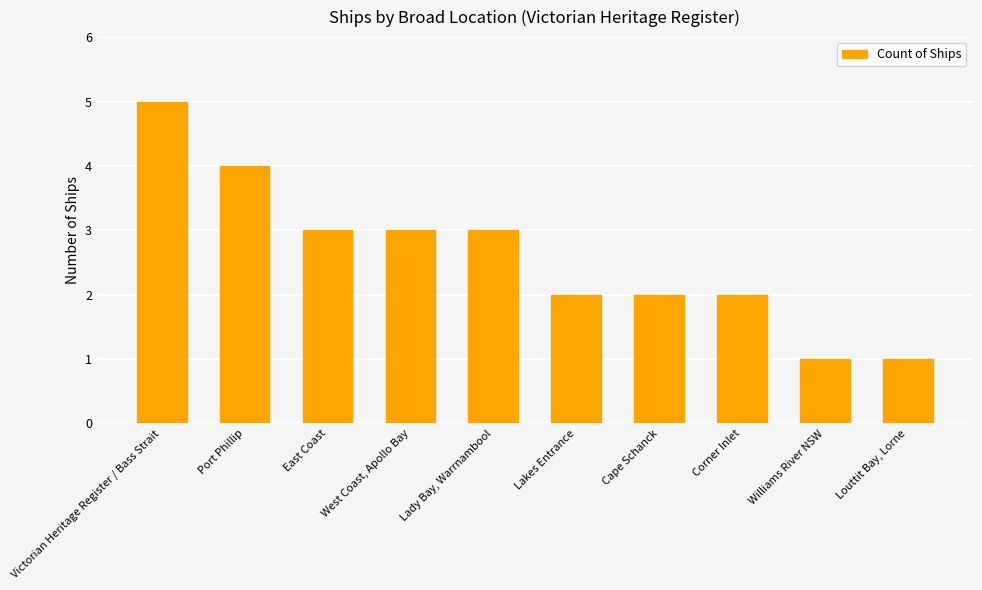

Reading left to right, list all the values displayed in this chart.

5	4	3	3	3	2	2	2	1	1